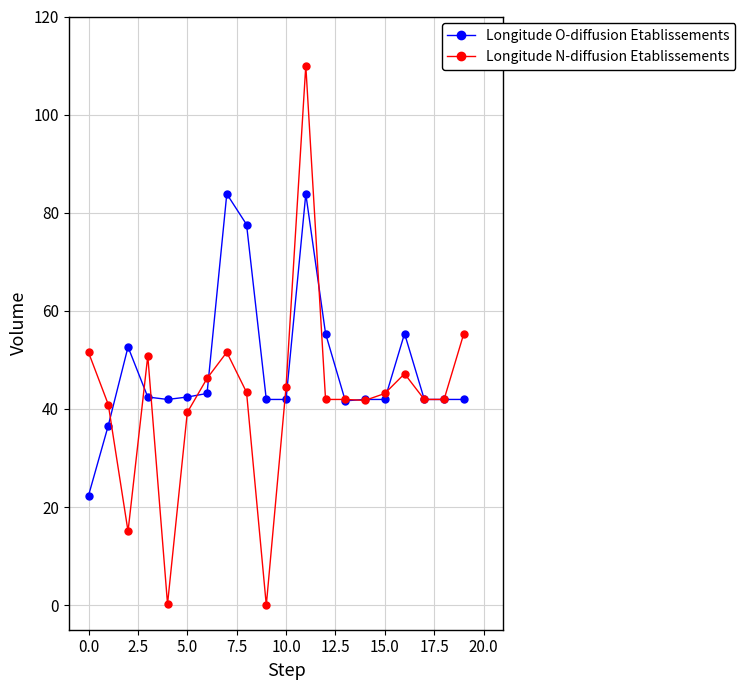

Which series has the largest total across all categories?

Longitude O-diffusion Etablissements